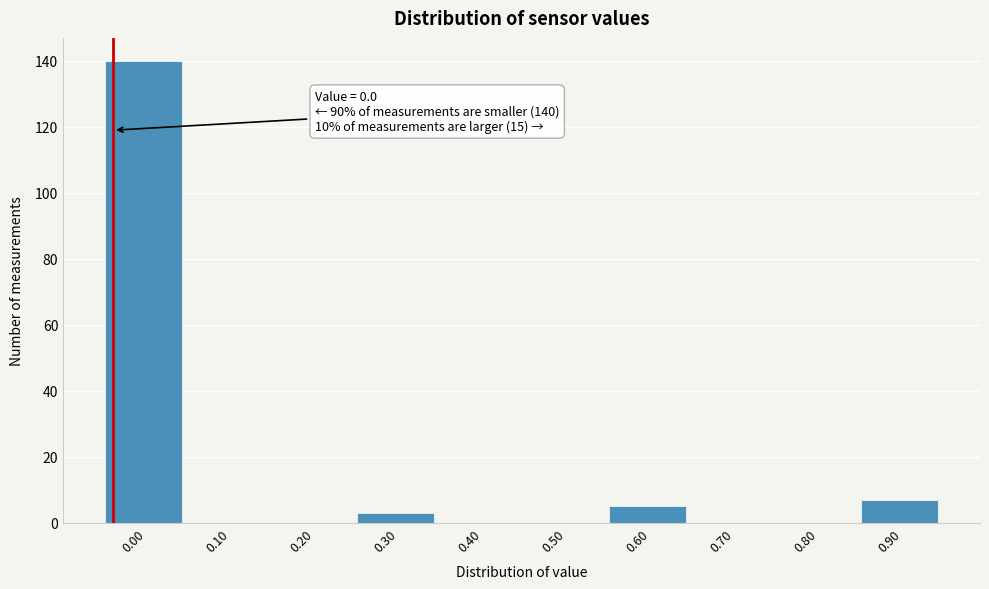

Reading right to left, extract all data points from this chart.

0.90=7	0.80=0	0.70=0	0.60=5	0.50=0	0.40=0	0.30=3	0.20=0	0.10=0	0.00=140